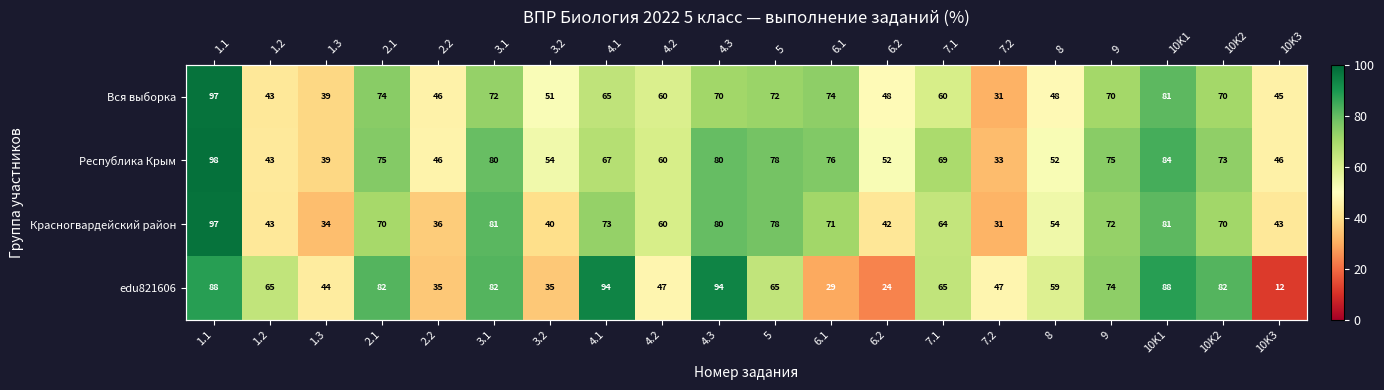

How many values in the Республика Крым series are below 69?

10